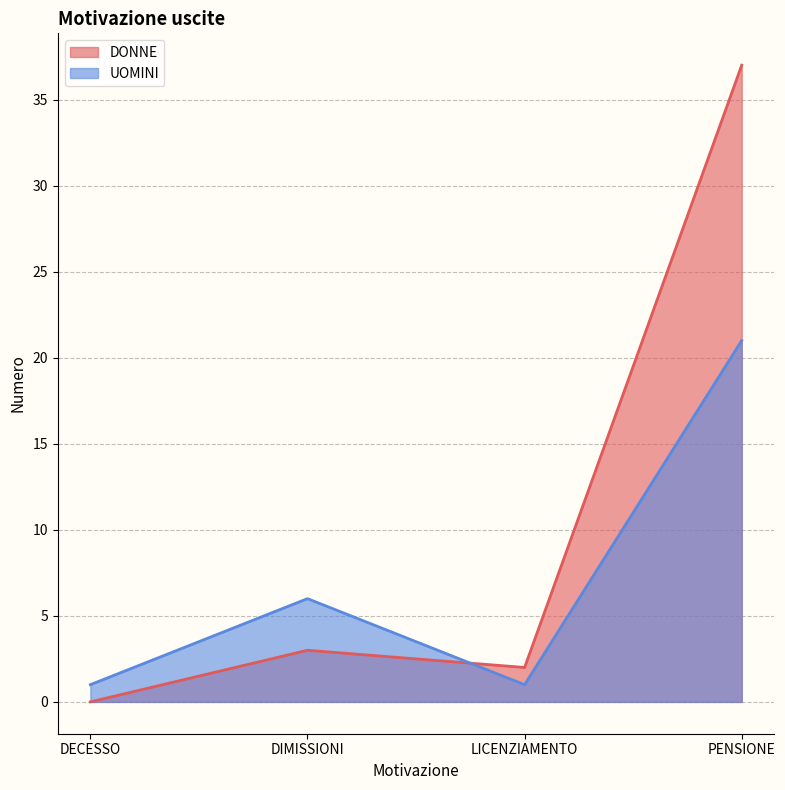

Count the number of categories in the chart.

4